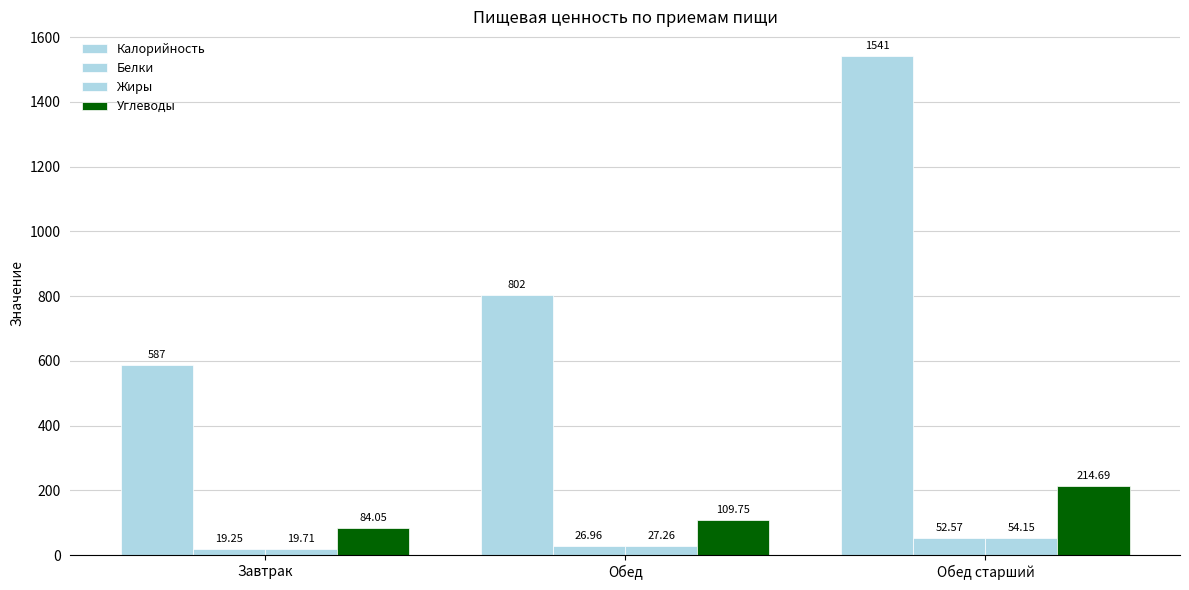

What is the highest value of the Калорийность series?

1541.0